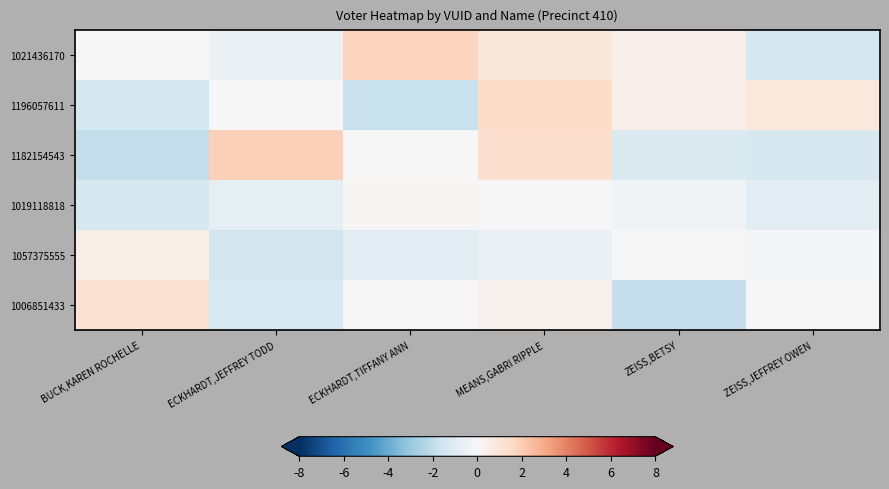

Reading right to left, what are all the values shown in this chart?

1021436170: ZEISS,JEFFREY OWEN=-1.4	ZEISS,BETSY=0.4	MEANS,GABRI RIPPLE=0.9	ECKHARDT,TIFFANY ANN=1.8	ECKHARDT,JEFFREY TODD=-0.5	BUCK,KAREN ROCHELLE=0.0
1196057611: ZEISS,JEFFREY OWEN=0.8	ZEISS,BETSY=0.4	MEANS,GABRI RIPPLE=1.5	ECKHARDT,TIFFANY ANN=-1.8	ECKHARDT,JEFFREY TODD=0.0	BUCK,KAREN ROCHELLE=-1.4
1182154543: ZEISS,JEFFREY OWEN=-1.3	ZEISS,BETSY=-1.2	MEANS,GABRI RIPPLE=1.3	ECKHARDT,TIFFANY ANN=0.0	ECKHARDT,JEFFREY TODD=1.9	BUCK,KAREN ROCHELLE=-1.9
1019118818: ZEISS,JEFFREY OWEN=-0.8	ZEISS,BETSY=-0.3	MEANS,GABRI RIPPLE=0.0	ECKHARDT,TIFFANY ANN=0.1	ECKHARDT,JEFFREY TODD=-0.8	BUCK,KAREN ROCHELLE=-1.3
1057375555: ZEISS,JEFFREY OWEN=-0.2	ZEISS,BETSY=0.0	MEANS,GABRI RIPPLE=-0.5	ECKHARDT,TIFFANY ANN=-0.8	ECKHARDT,JEFFREY TODD=-1.4	BUCK,KAREN ROCHELLE=0.4
1006851433: ZEISS,JEFFREY OWEN=0.0	ZEISS,BETSY=-1.8	MEANS,GABRI RIPPLE=0.4	ECKHARDT,TIFFANY ANN=0.1	ECKHARDT,JEFFREY TODD=-1.2	BUCK,KAREN ROCHELLE=1.1